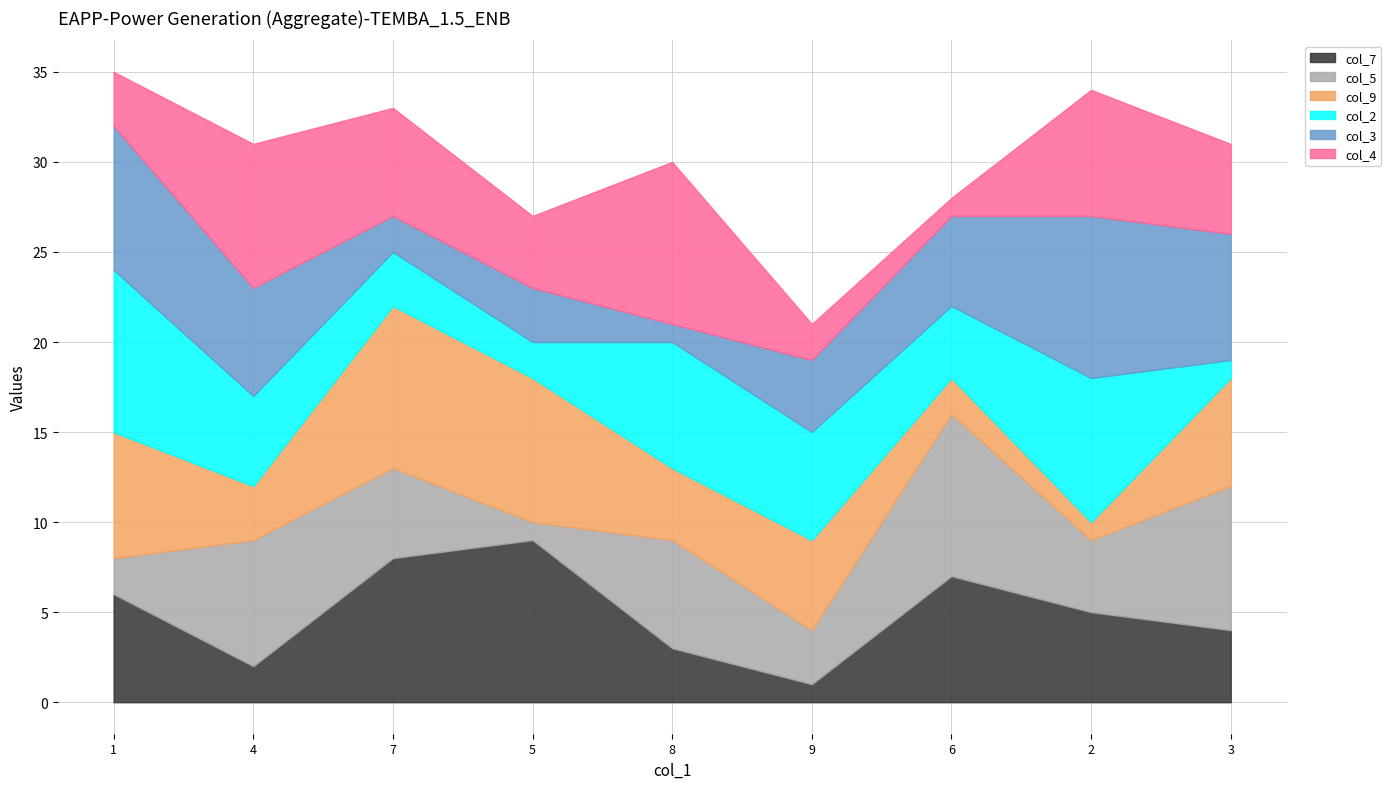

How many interior local peaks does the col_2 series have?

2